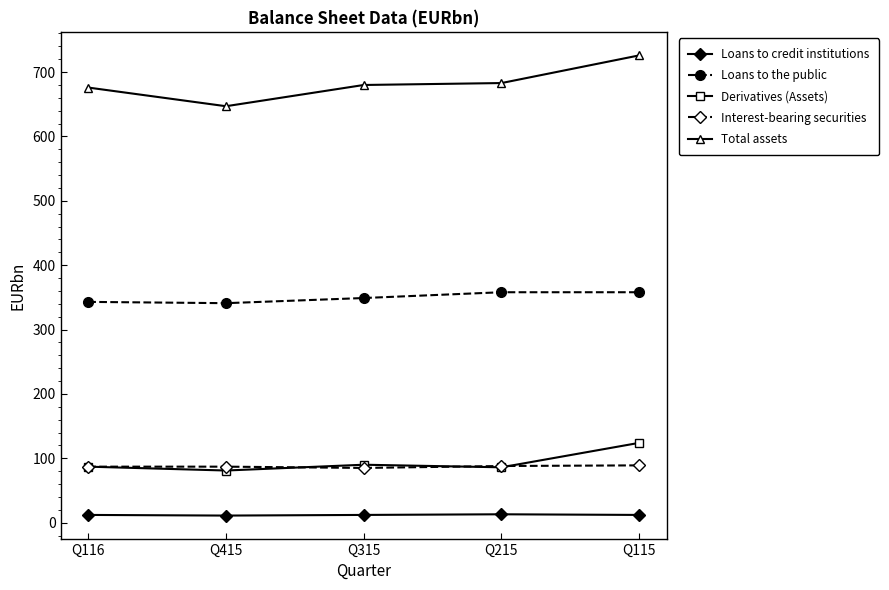

True or false: Loans to the public and Total assets intersect in this chart.

False